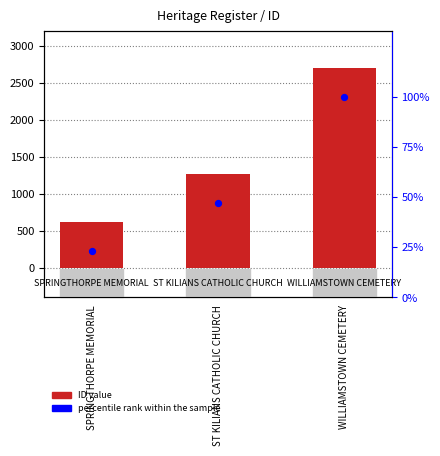

Which series contains the highest Y value?

ID